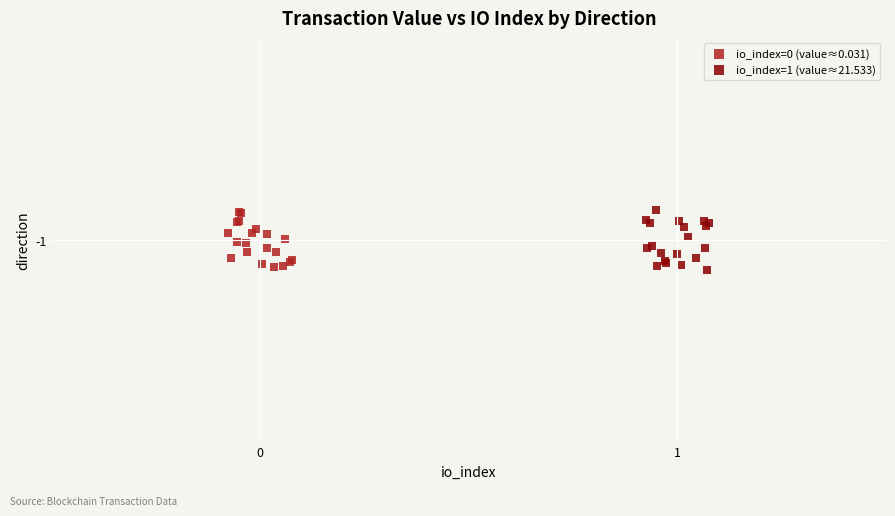

What are all the series names shown in the legend?

io_index=0 (value≈0.031), io_index=1 (value≈21.533)